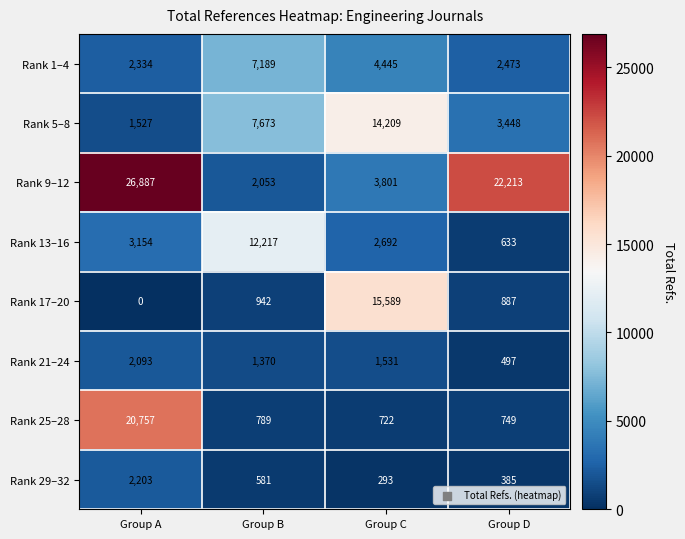

Which series has the largest total across all categories?

Rank 9–12